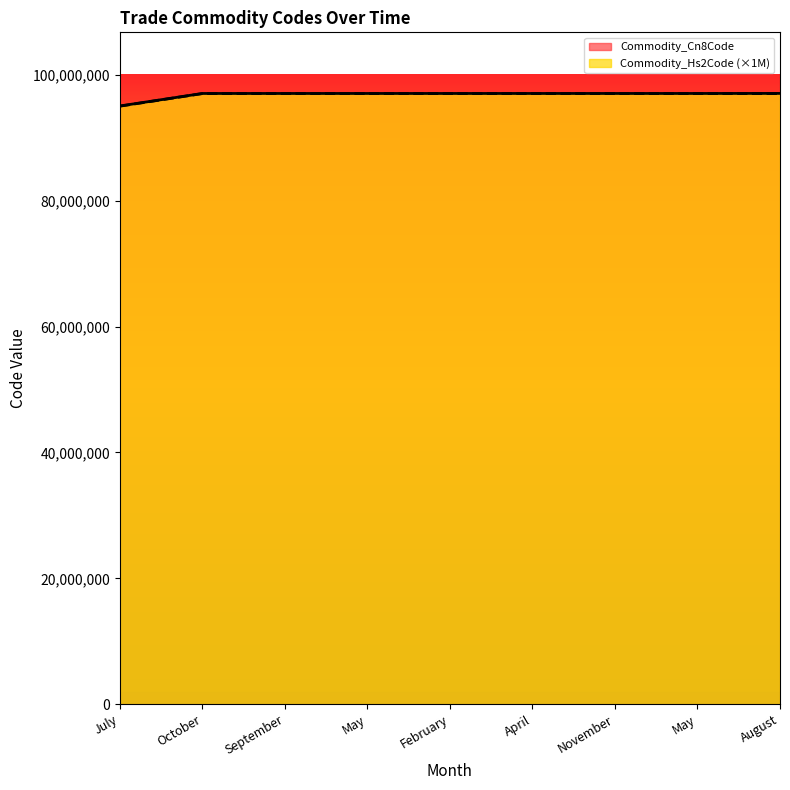

What is the label of the 8th point from the right?

October